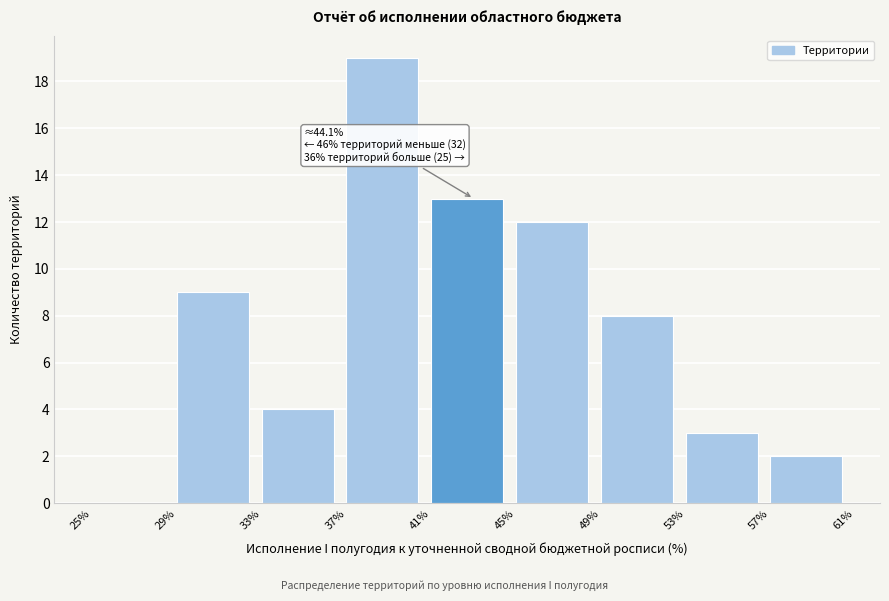

Over which range of the x-axis is the bar tallest?

37% to 41%